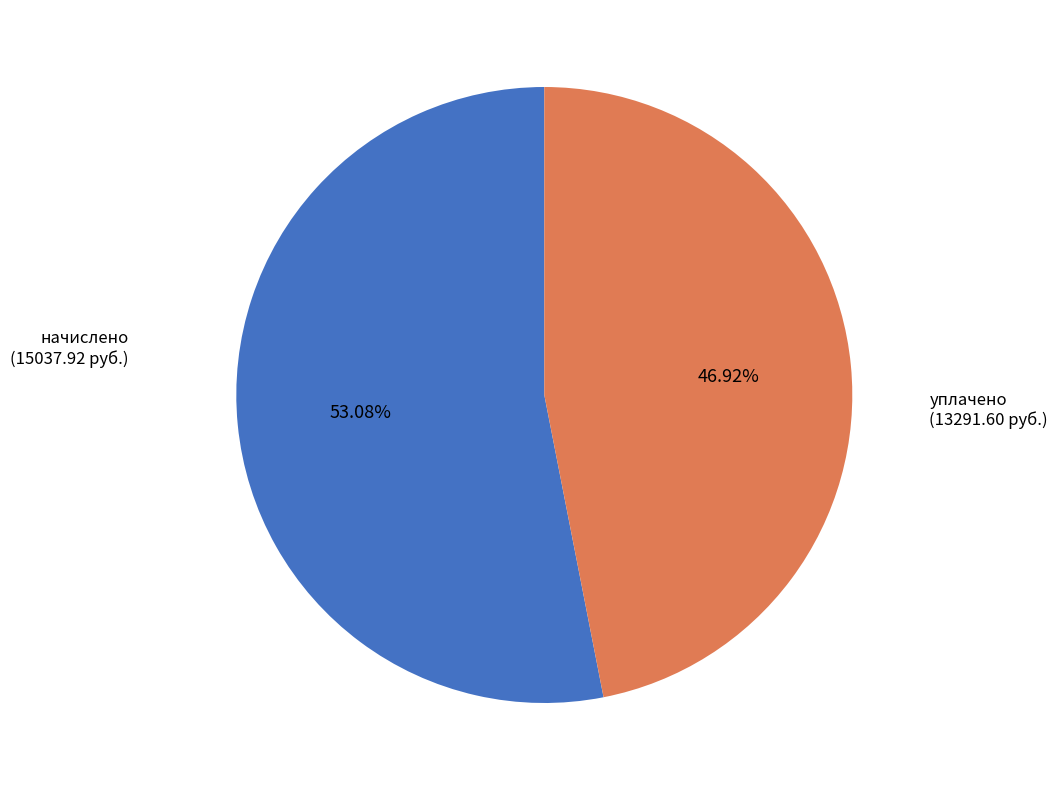

Rank the categories by value from lowest to highest.

уплачено, начислено